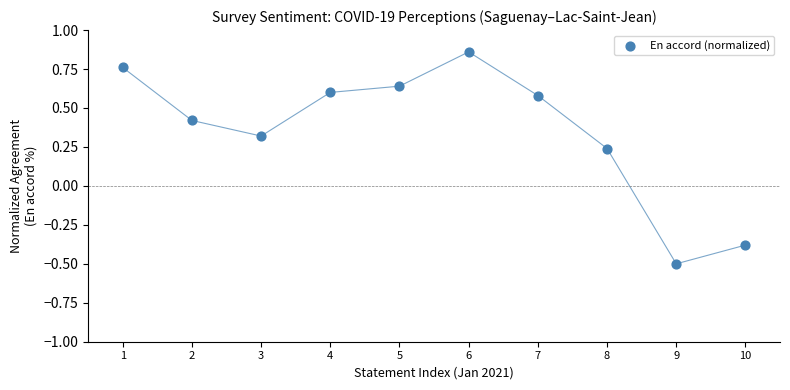

What is the average Y value?

0.4